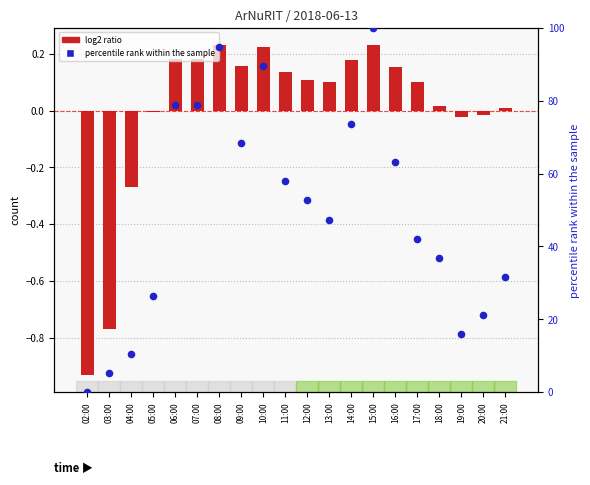

Is the value of percentile rank within the sample at 15:00 greater than the value of log2 ratio at 06:00?

Yes